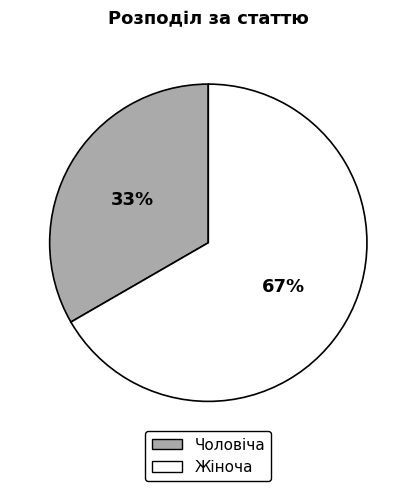

Is the sum of Жіноча and Чоловіча greater than half?

Yes